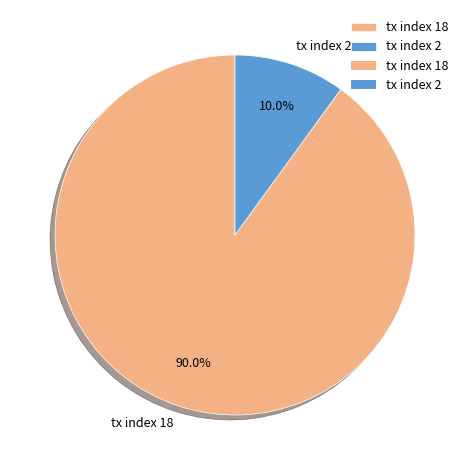

The tx index 18 slice represents 99% of the pie. True or false?

False